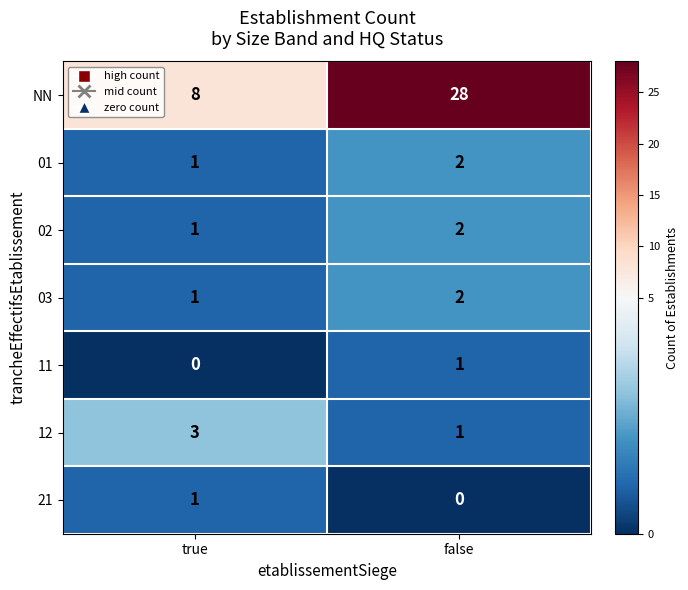

Reading left to right, what are all the values shown in this chart?

NN: 8	28
01: 1	2
02: 1	2
03: 1	2
11: 0	1
12: 3	1
21: 1	0